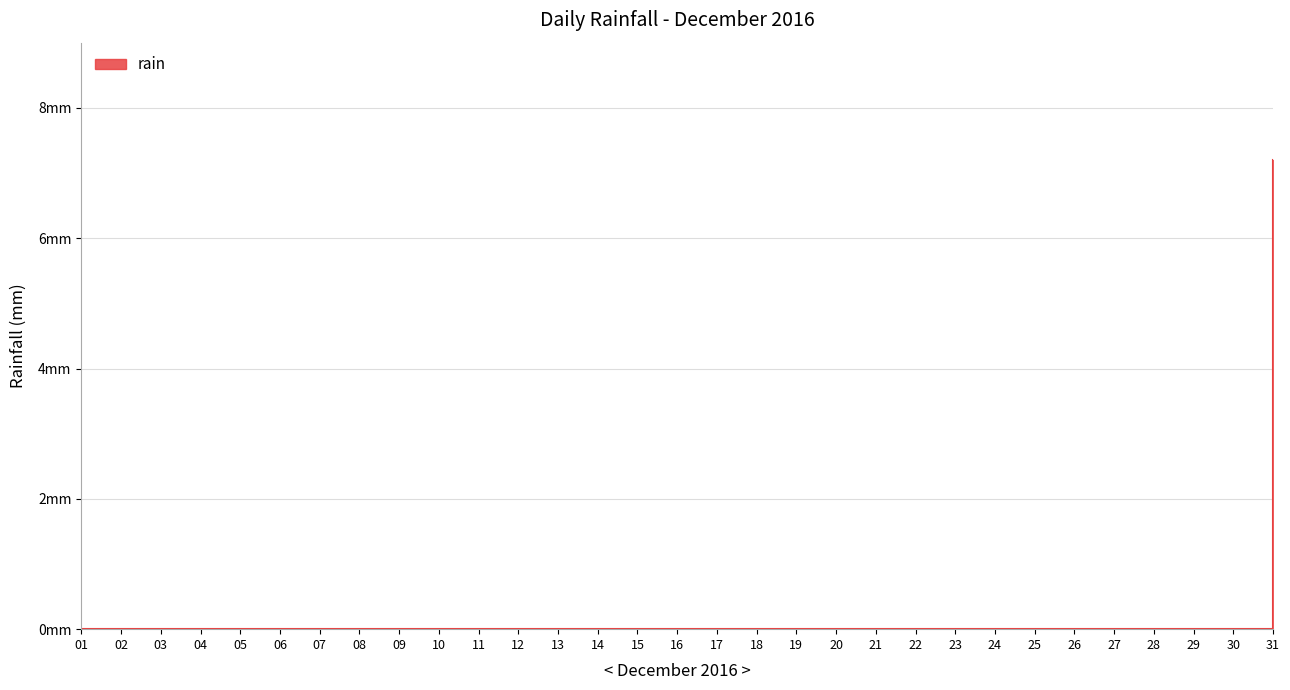

Is this an area chart (filled region under the line)?

Yes